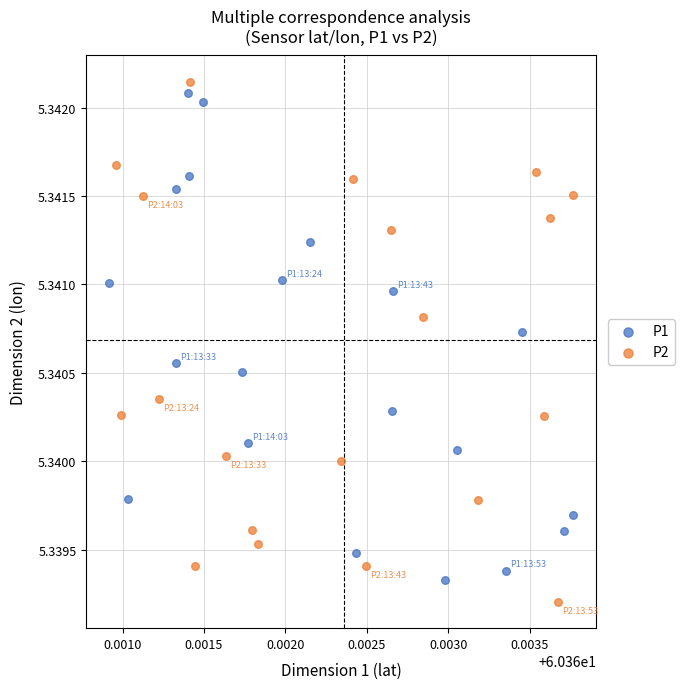

What are all the series names shown in the legend?

P1, P2